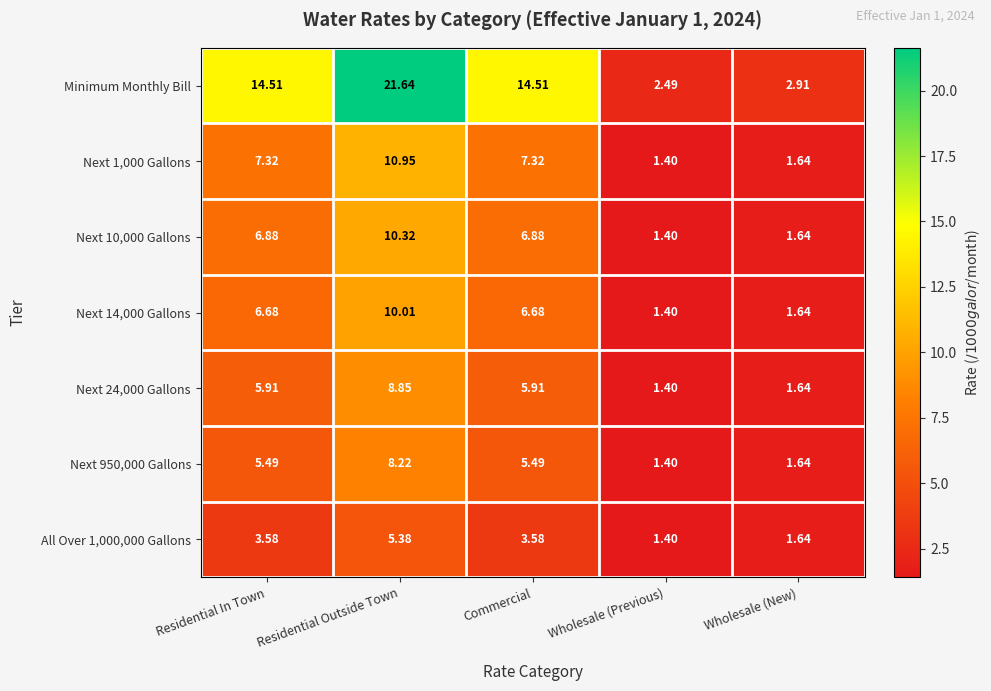

Between Commercial and Wholesale (New), which series saw the biggest shift?

Minimum Monthly Bill